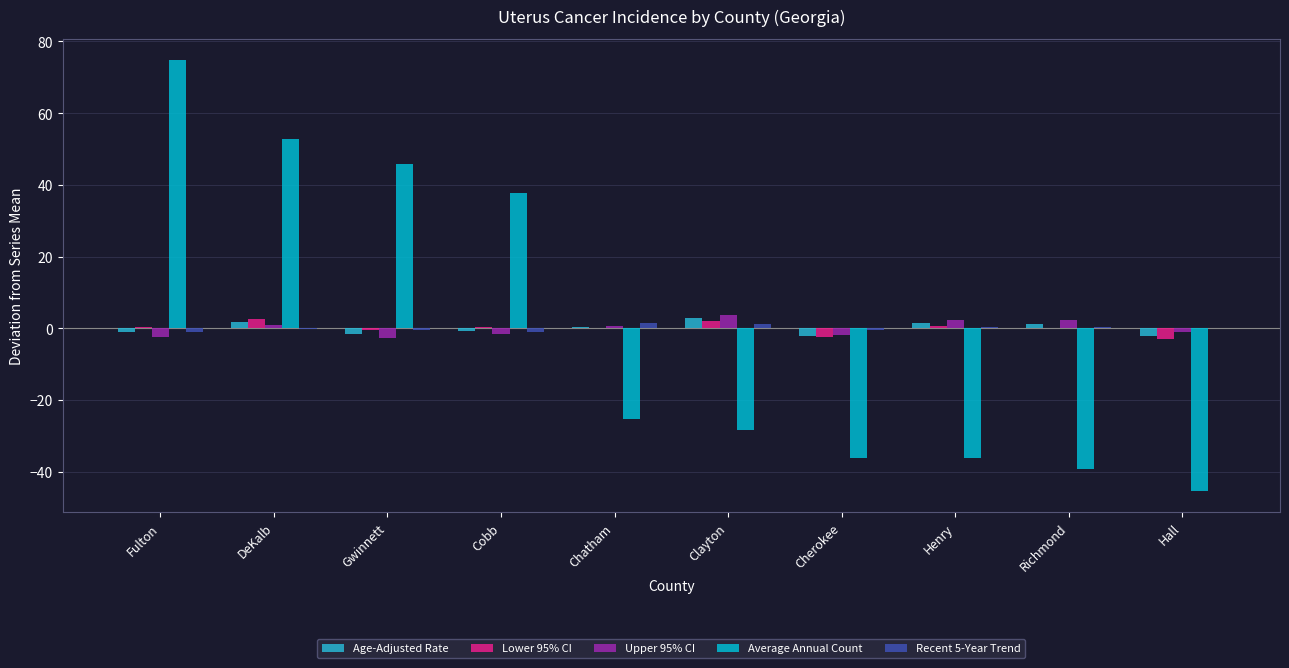

Which label corresponds to the largest value in the chart?

Fulton